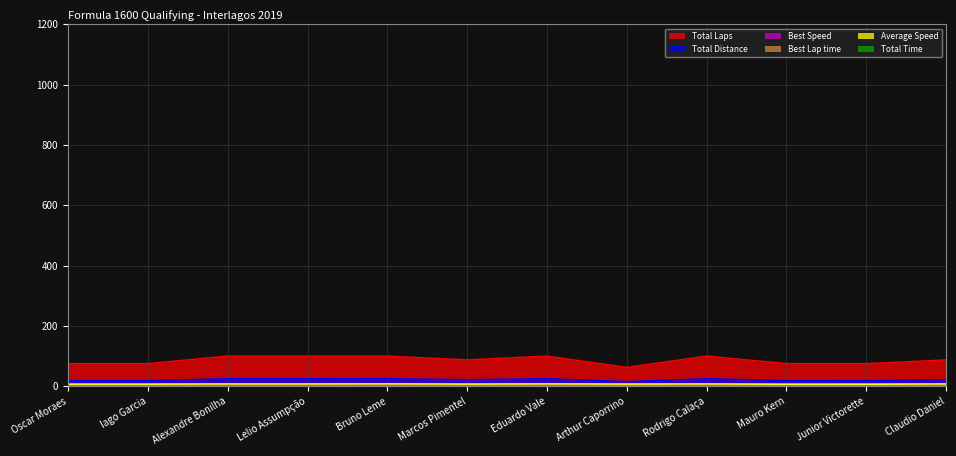

Count the number of categories in the chart.

12